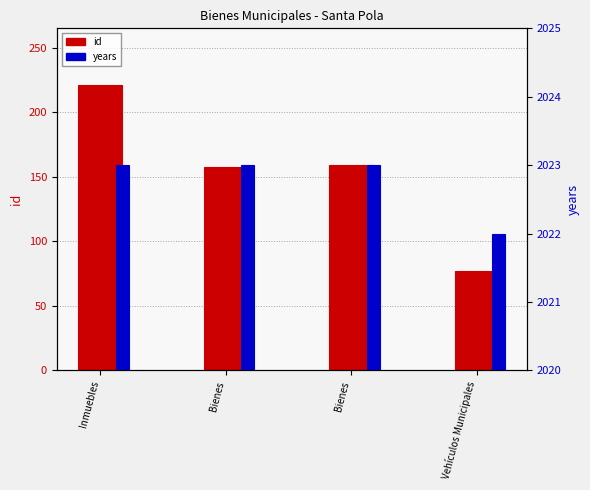

Reading left to right, list all the values displayed in this chart.

id: Inmuebles=221	Bienes=158	Bienes=159	Vehículos Municipales=77
years: Inmuebles=2023	Bienes=2023	Bienes=2023	Vehículos Municipales=2022